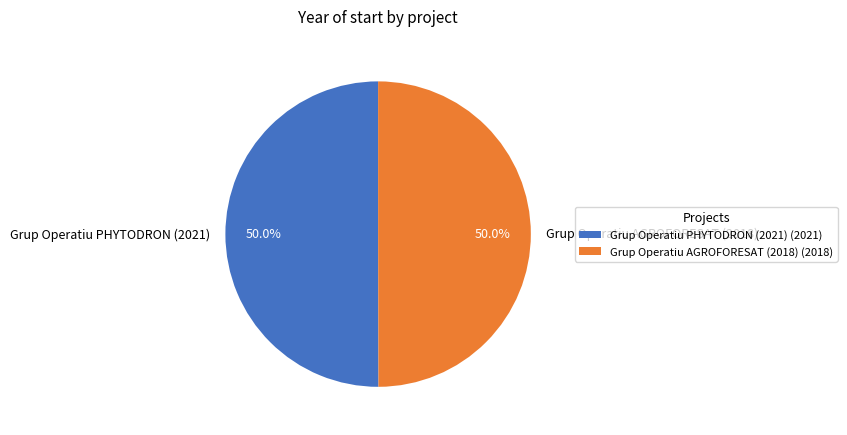

How many slices are in this pie chart?

2